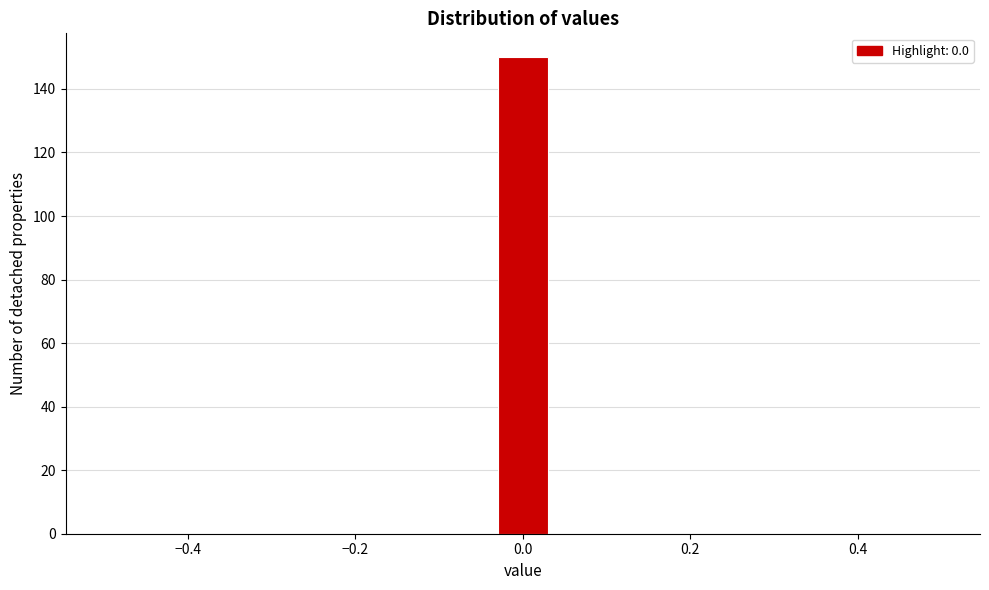

Read against the x-axis, roughly where is the centre of the tallest bar?

0.00